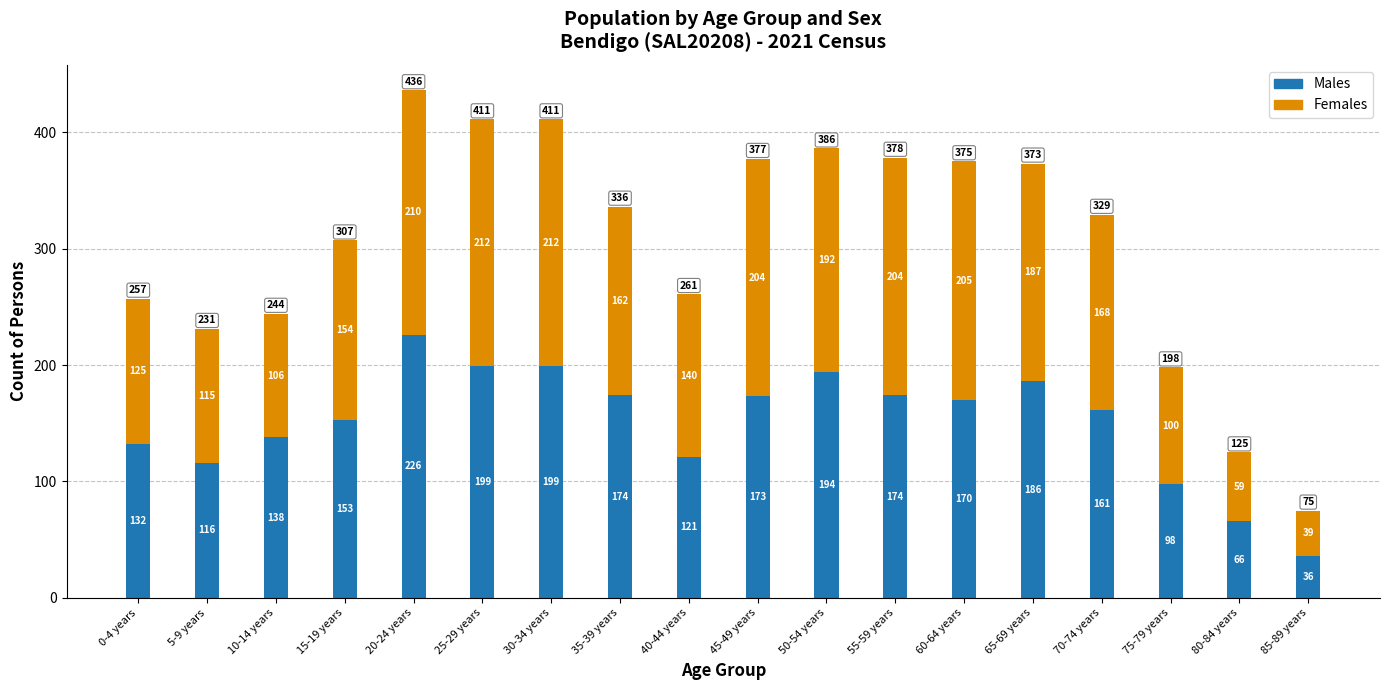

What is the sum of all Males values?

2716